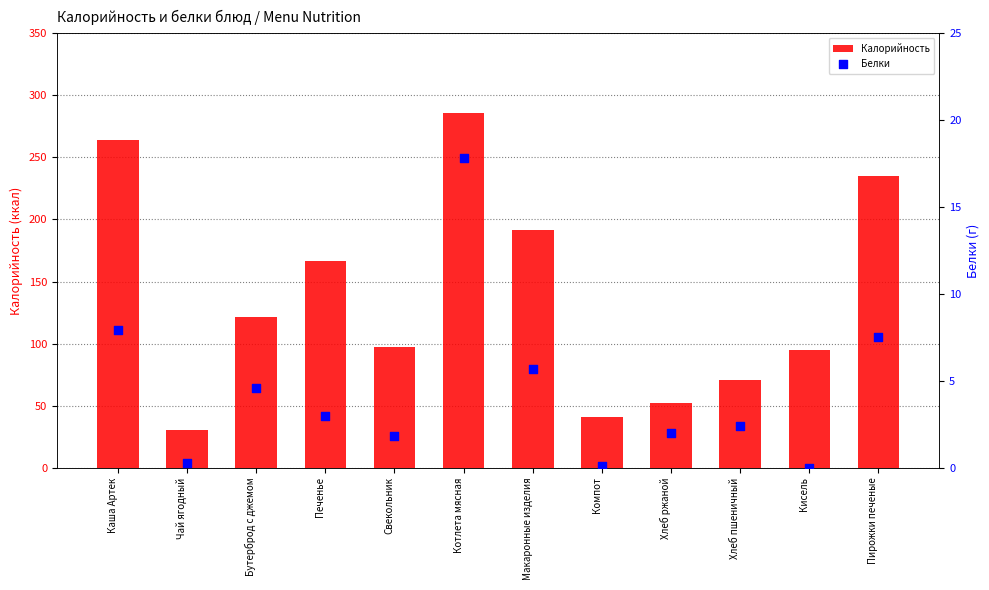

Which series has the largest total across all categories?

Калорийность